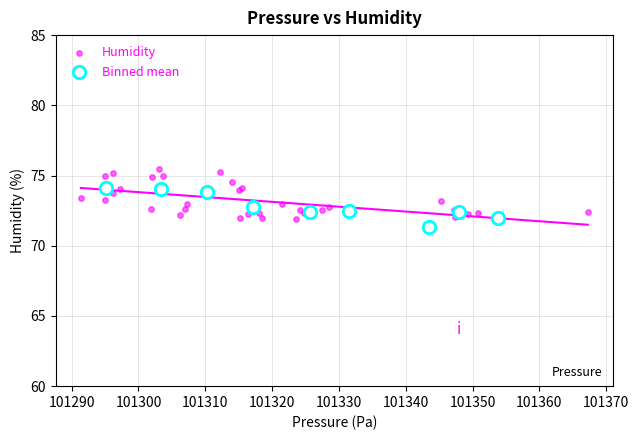

Which series has the largest Y range (max minus min)?

Humidity